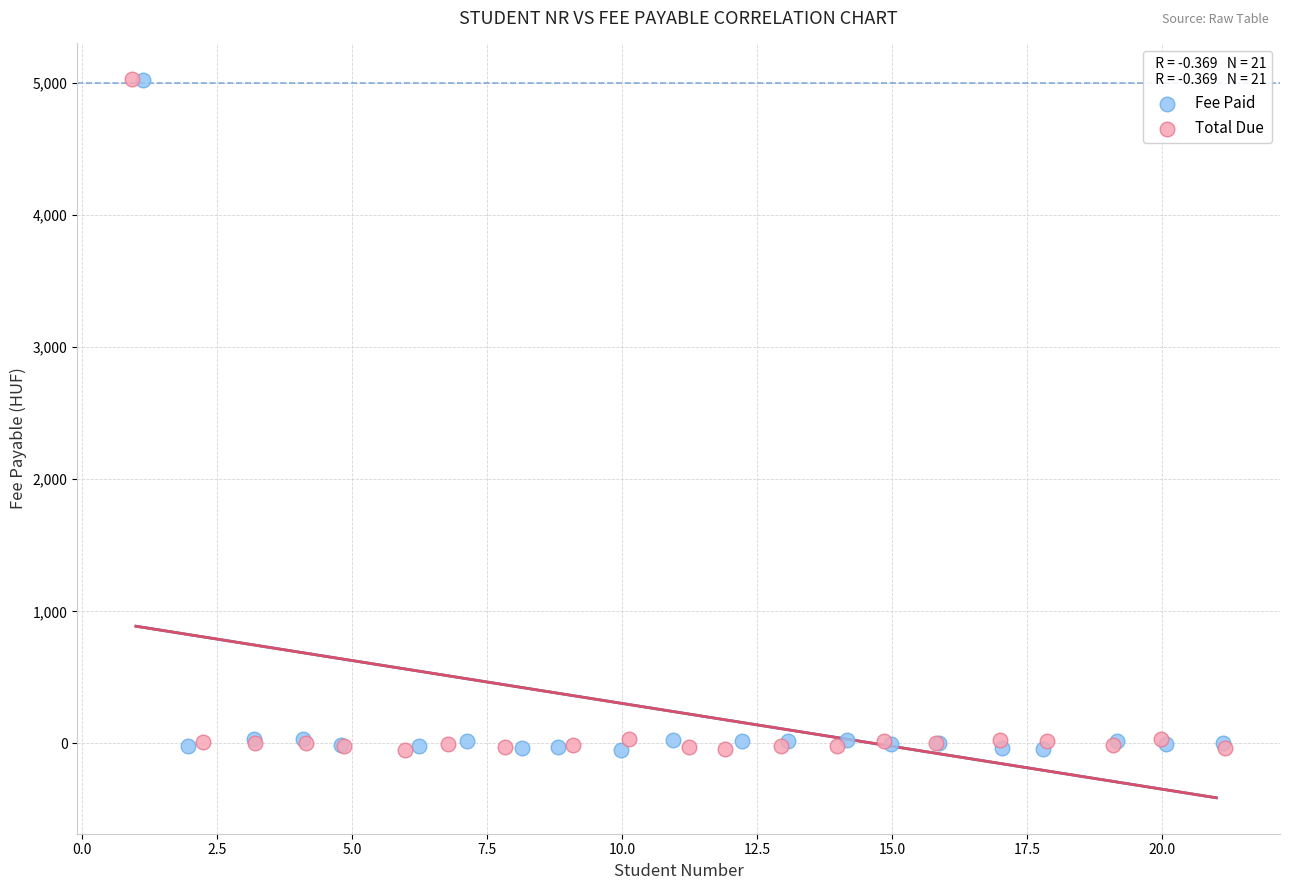

What are all the series names shown in the legend?

Fee Paid, Total Due